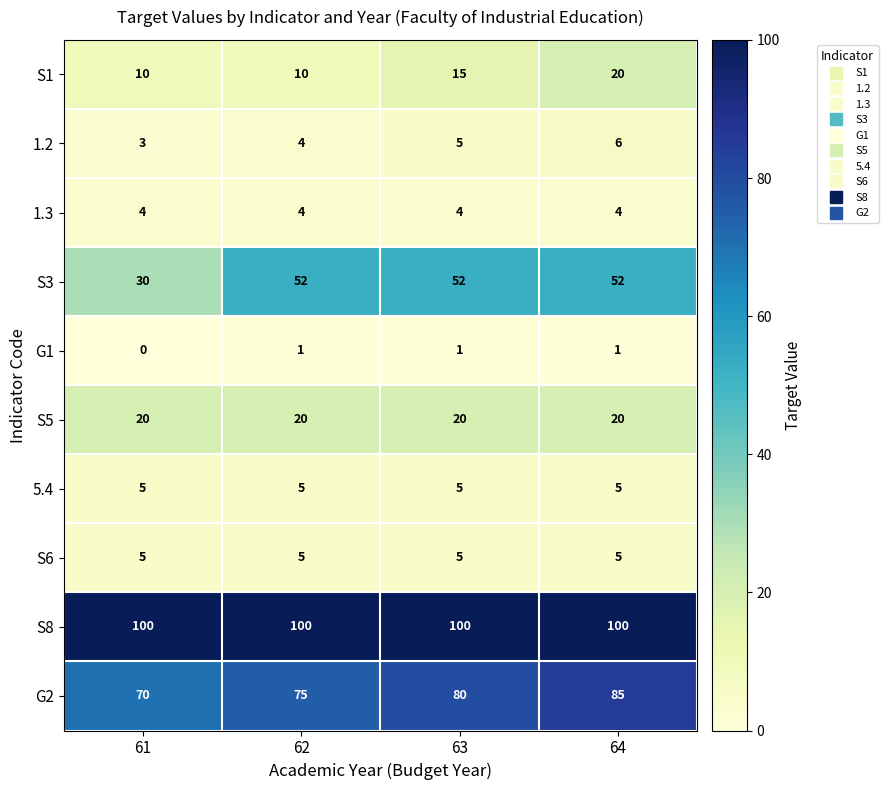

Is the value of S6 at 64 greater than the value of S8 at 62?

No